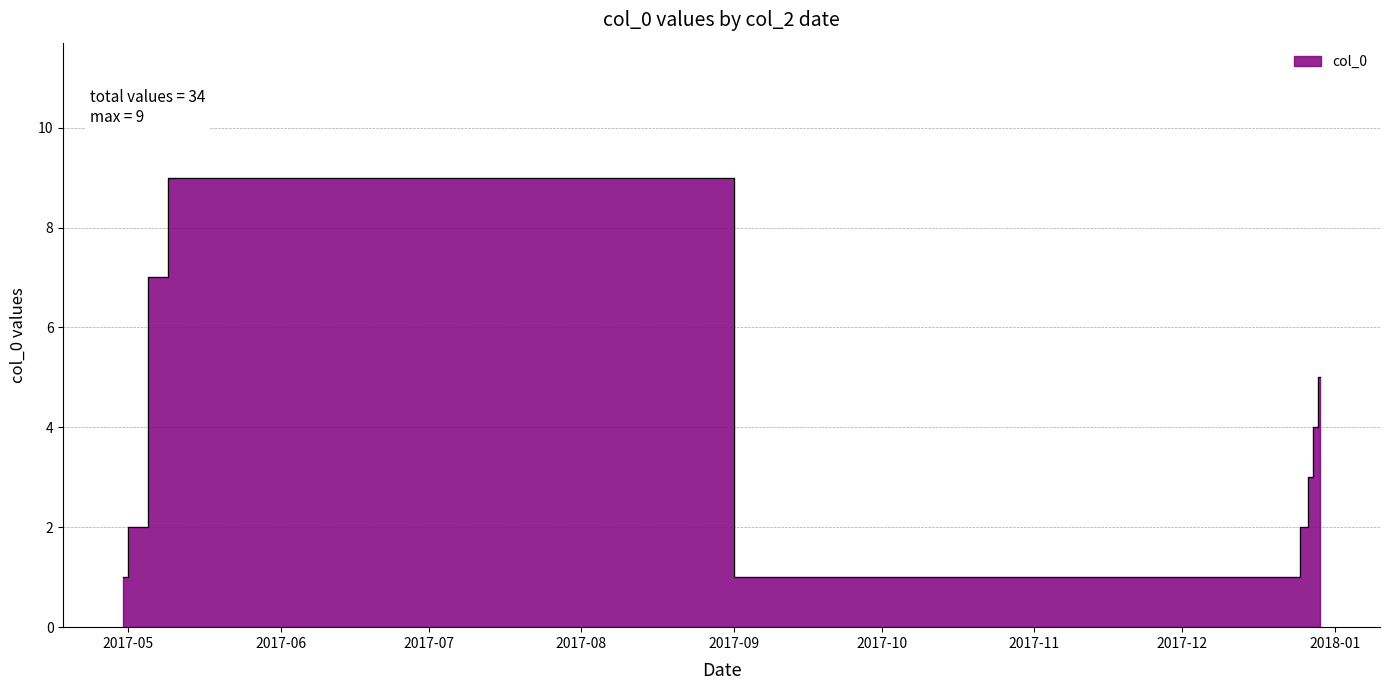

What is the value of the 3rd point from the left?

7